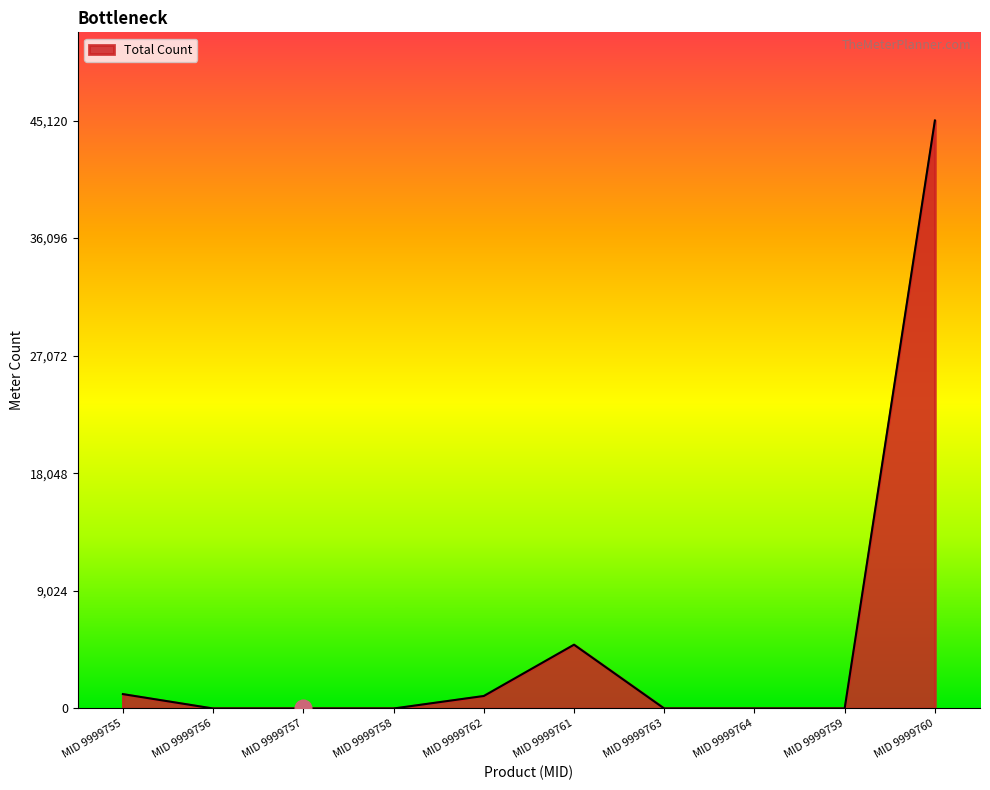

Which label corresponds to the largest value in the chart?

MID 9999760